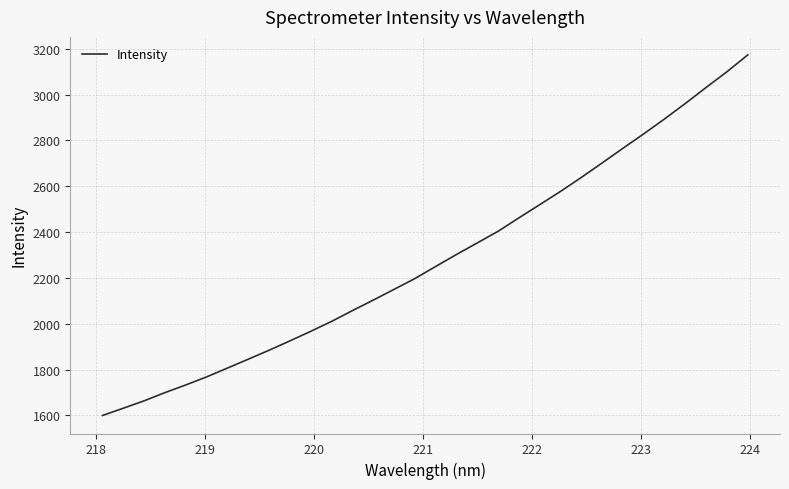

What is the difference between the maximum and minimum values?

1574.1